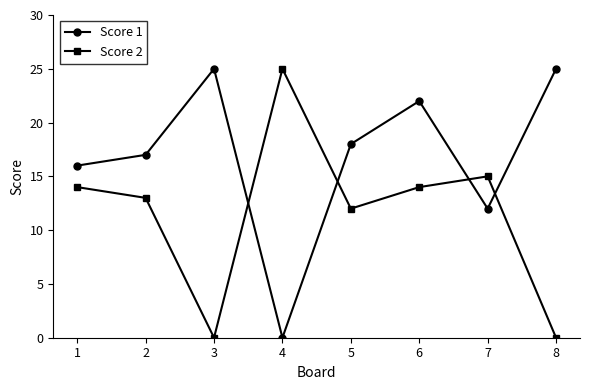

How many lines are shown in the chart?

2